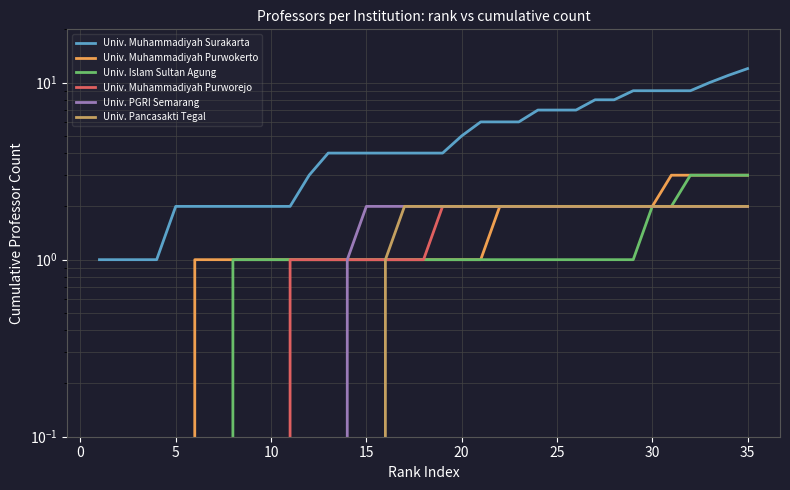

Rank the series by their maximum value, from highest to lowest.

Univ. Muhammadiyah Surakarta, Univ. Muhammadiyah Purwokerto, Univ. Islam Sultan Agung, Univ. Muhammadiyah Purworejo, Univ. PGRI Semarang, Univ. Pancasakti Tegal